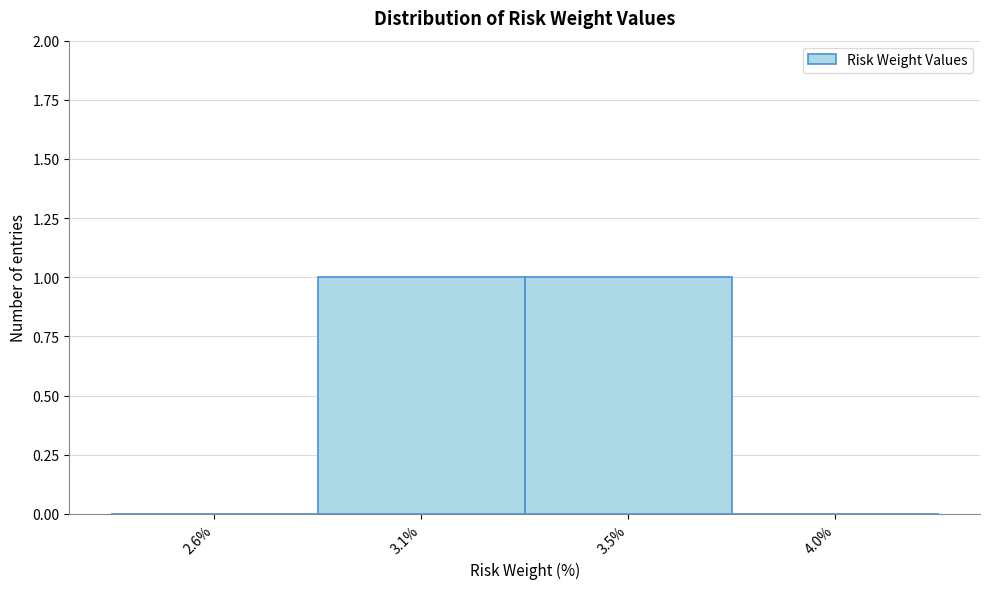

Reading left to right, what are all the values shown in this chart?

2.6%=0	3.1%=1	3.5%=1	4.0%=0